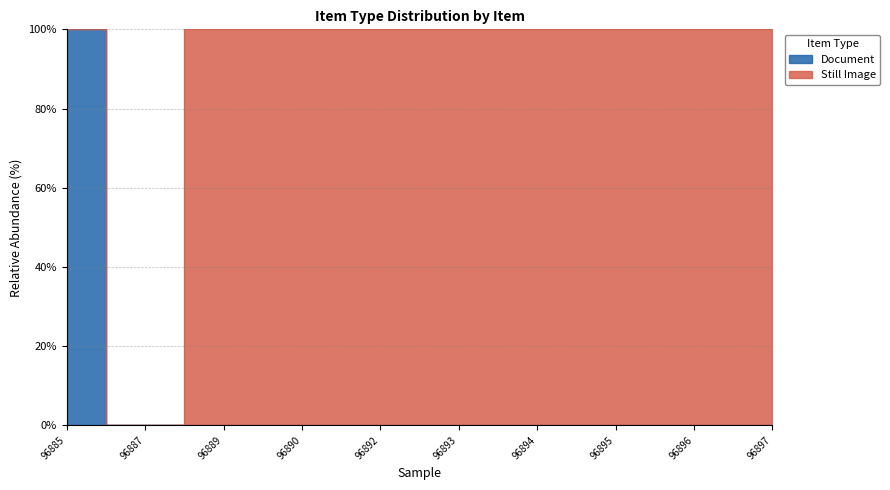

Reading left to right, transcribe all the data shown in this chart.

100	0	0	0	0	0	0	0	0	0